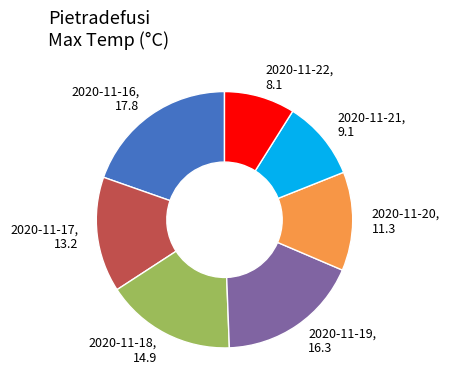

What is the ratio of the value at 2020-11-18 to the value at 2020-11-21?

1.6